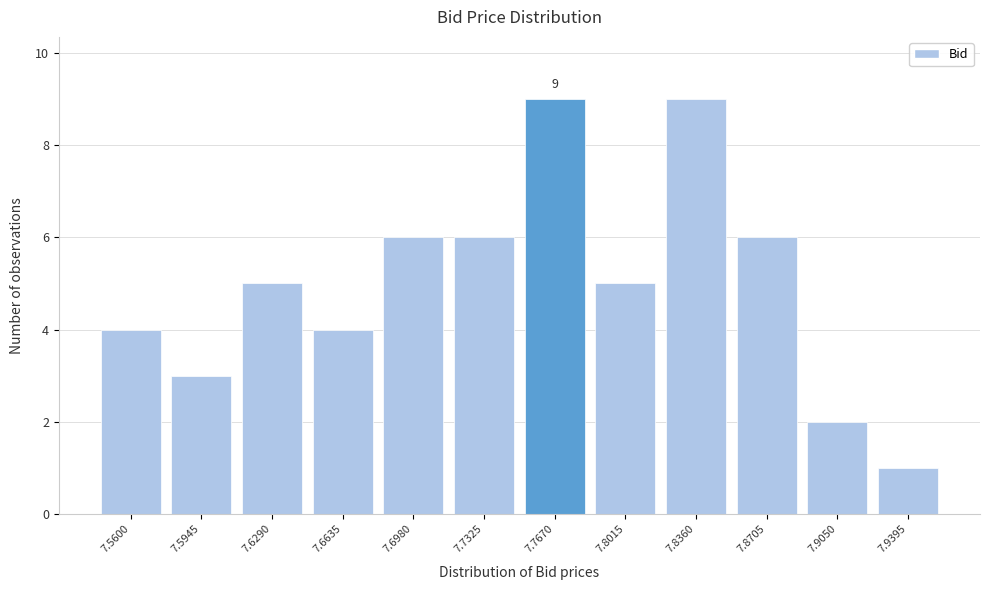

Reading right to left, list all the values displayed in this chart.

7.9395=1	7.9050=2	7.8705=6	7.8360=9	7.8015=5	7.7670=9	7.7325=6	7.6980=6	7.6635=4	7.6290=5	7.5945=3	7.5600=4